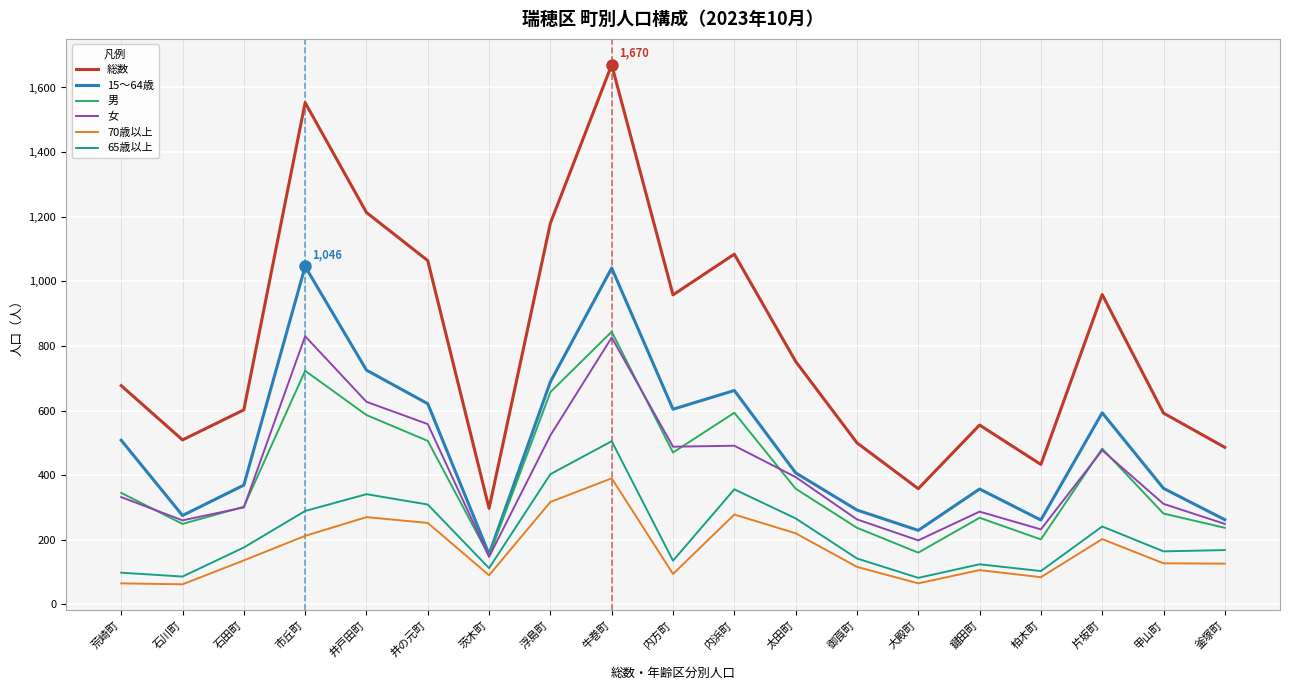

Does the chart display data point markers on the line(s)?

No